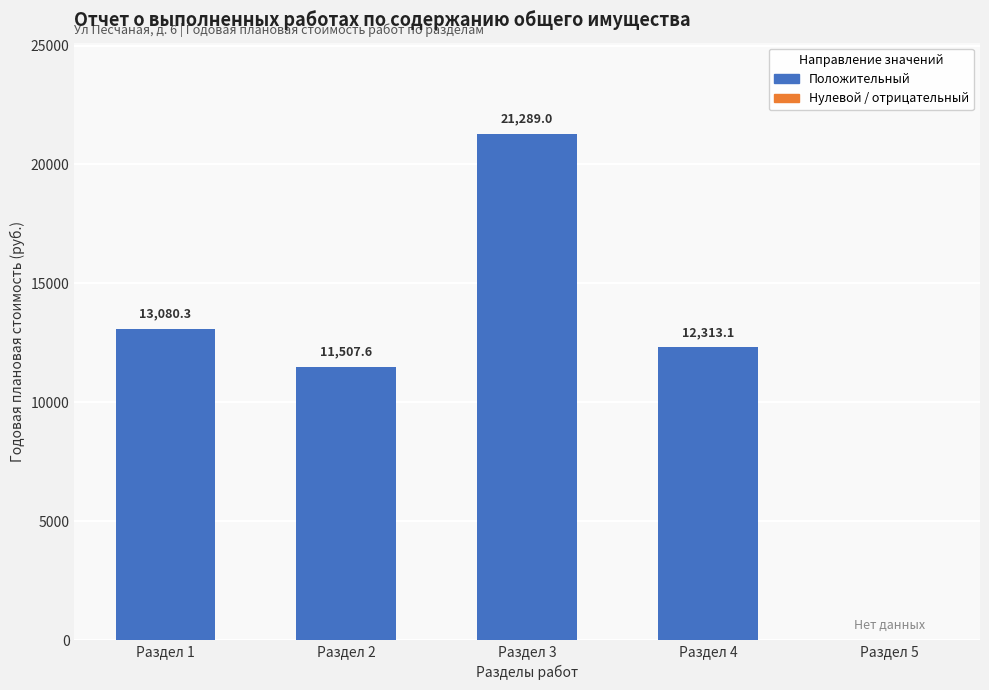

What is the value of the 4th bar from the left?

12313.1